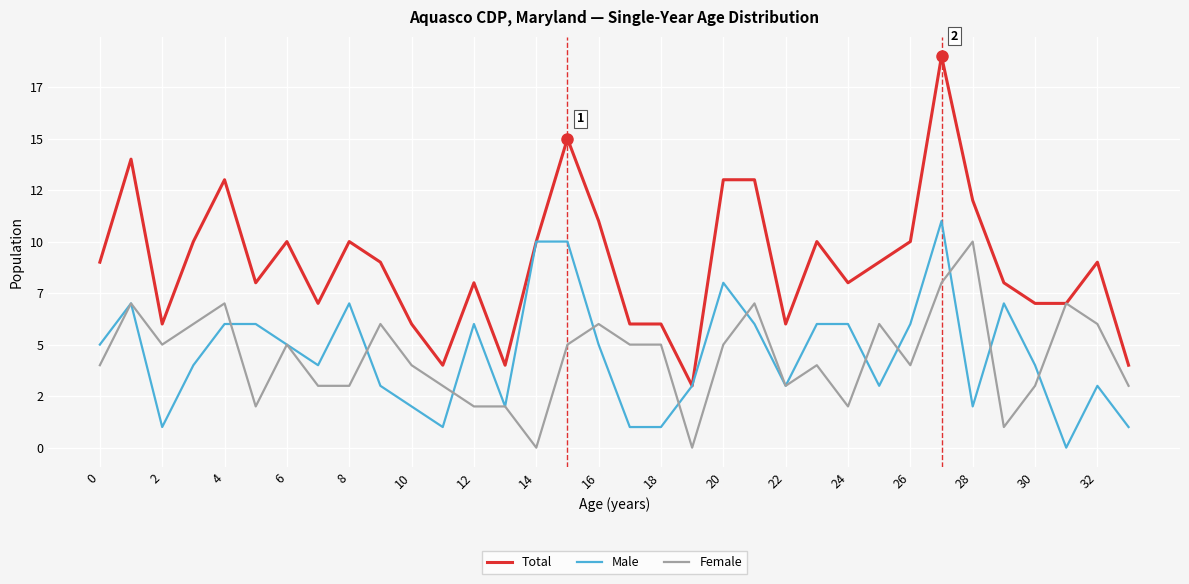

Reading left to right, list all the values displayed in this chart.

Total: 9	14	6	10	13	8	10	7	10	9	6	4	8	4	10	15	11	6	6	3	13	13	6	10	8	9	10	19	12	8	7	7	9	4
Male: 5	7	1	4	6	6	5	4	7	3	2	1	6	2	10	10	5	1	1	3	8	6	3	6	6	3	6	11	2	7	4	0	3	1
Female: 4	7	5	6	7	2	5	3	3	6	4	3	2	2	0	5	6	5	5	0	5	7	3	4	2	6	4	8	10	1	3	7	6	3